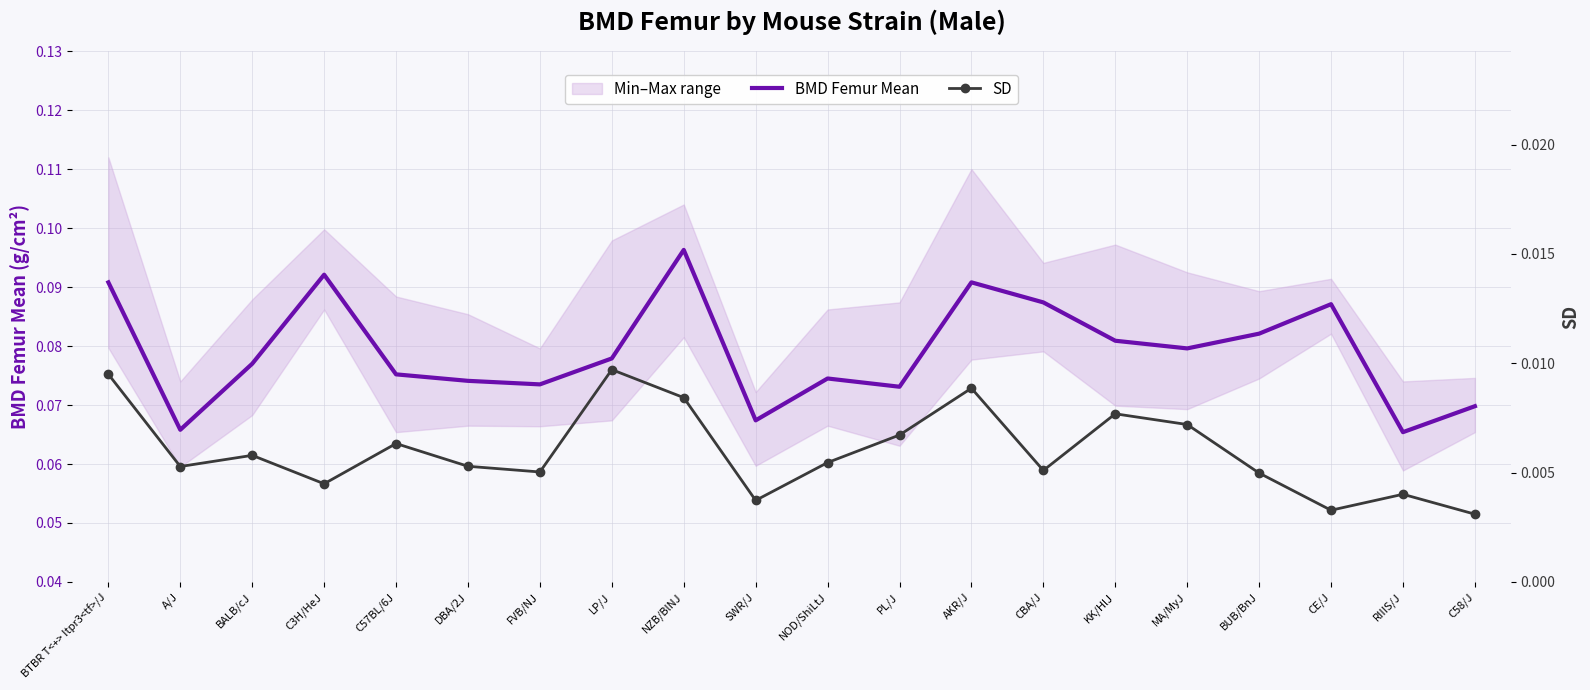

The SD series shows 0.0 at A/J. True or false?

False